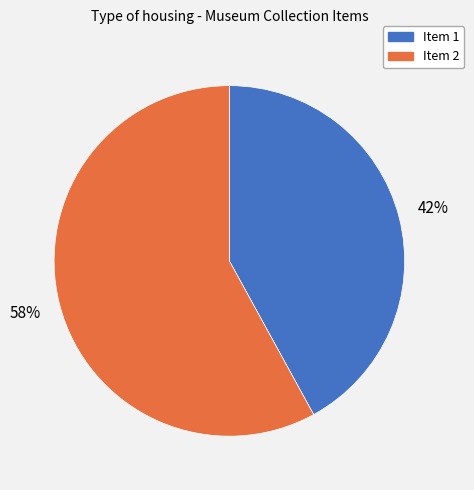

To the nearest percent, what is the combined percentage of Item 2 and Item 1?

100%